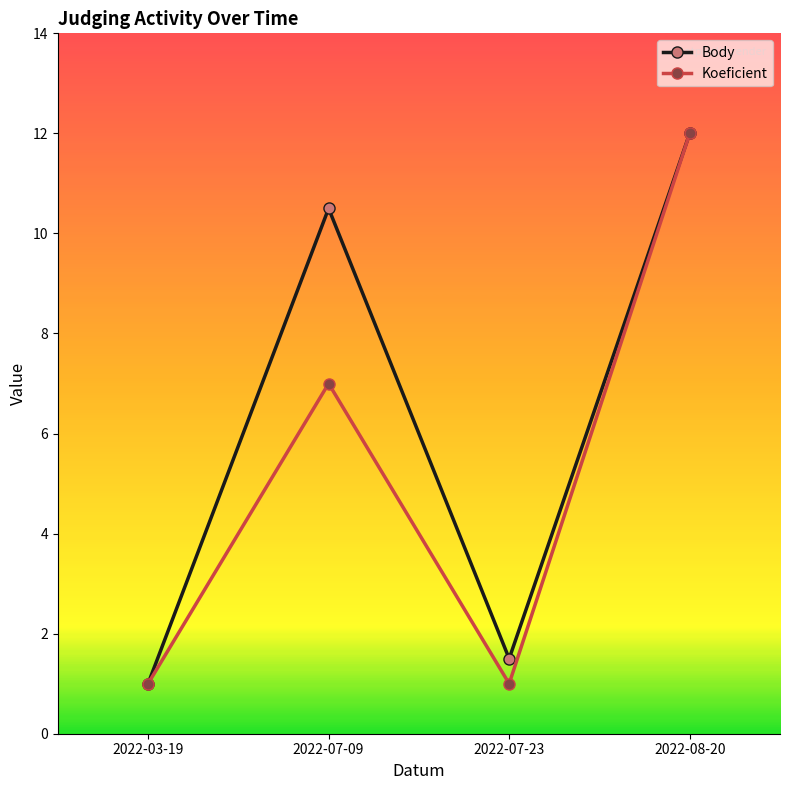

Is this an area chart (filled region under the line)?

No